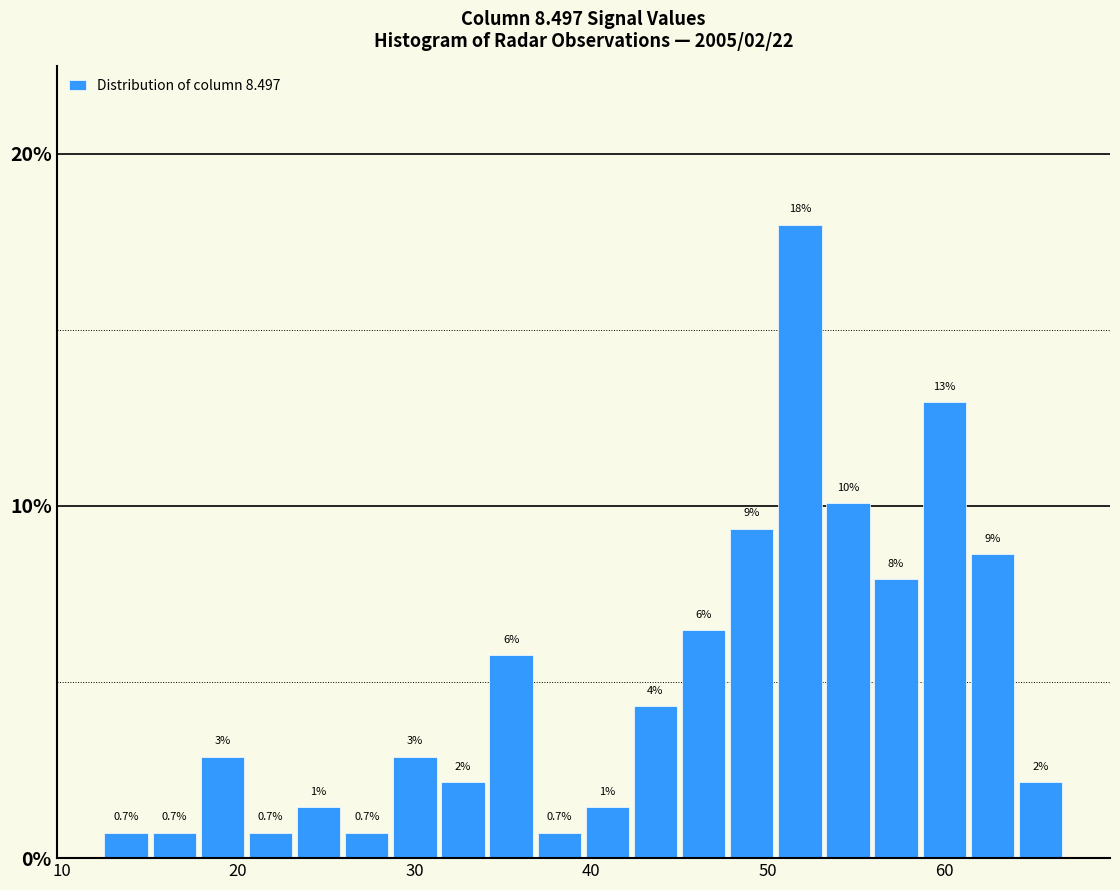

Around what value on the x-axis is the tallest bar? Give the approximate position of its centre, as read against the axis.

52